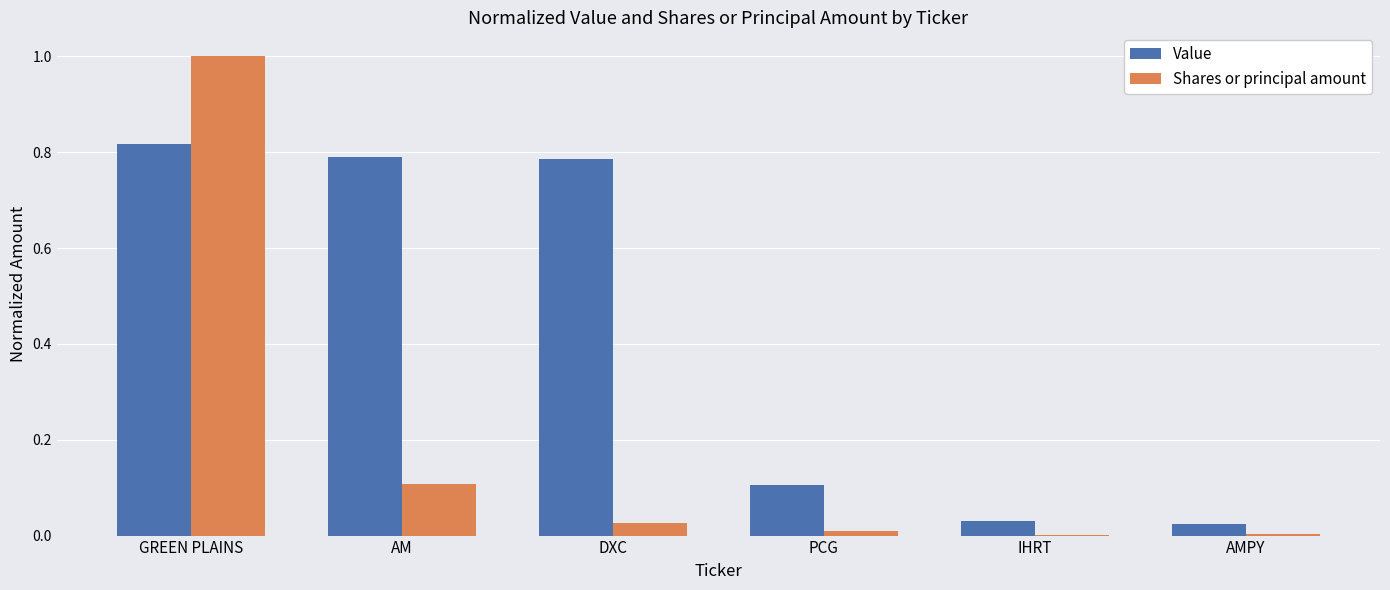

Is the value of Shares or principal amount at PCG greater than the value of Value at DXC?

No